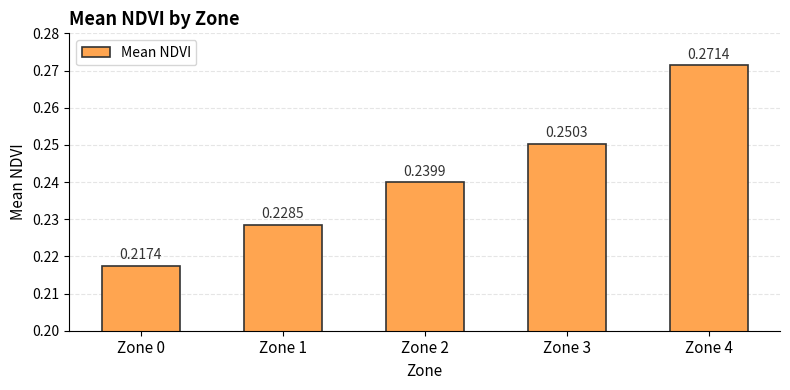

Rank the categories by value from lowest to highest.

Zone 0, Zone 1, Zone 2, Zone 3, Zone 4